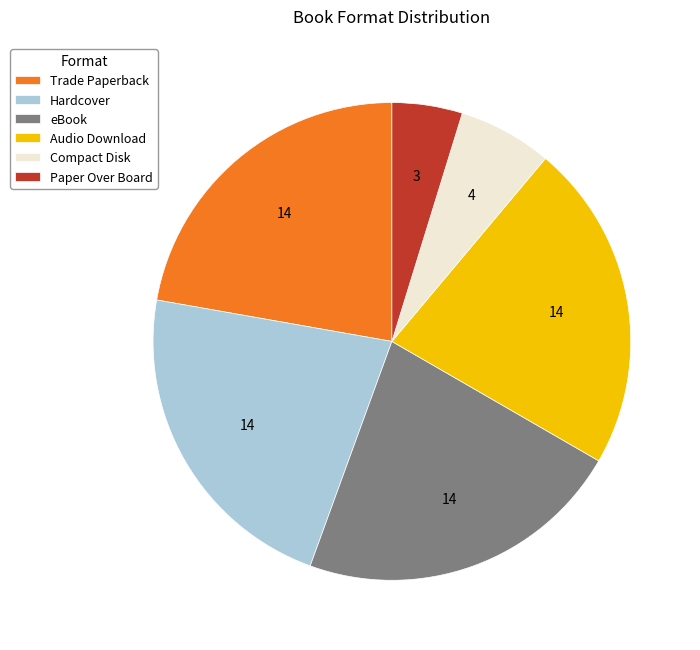

Does Paper Over Board represent more than half of the total?

No